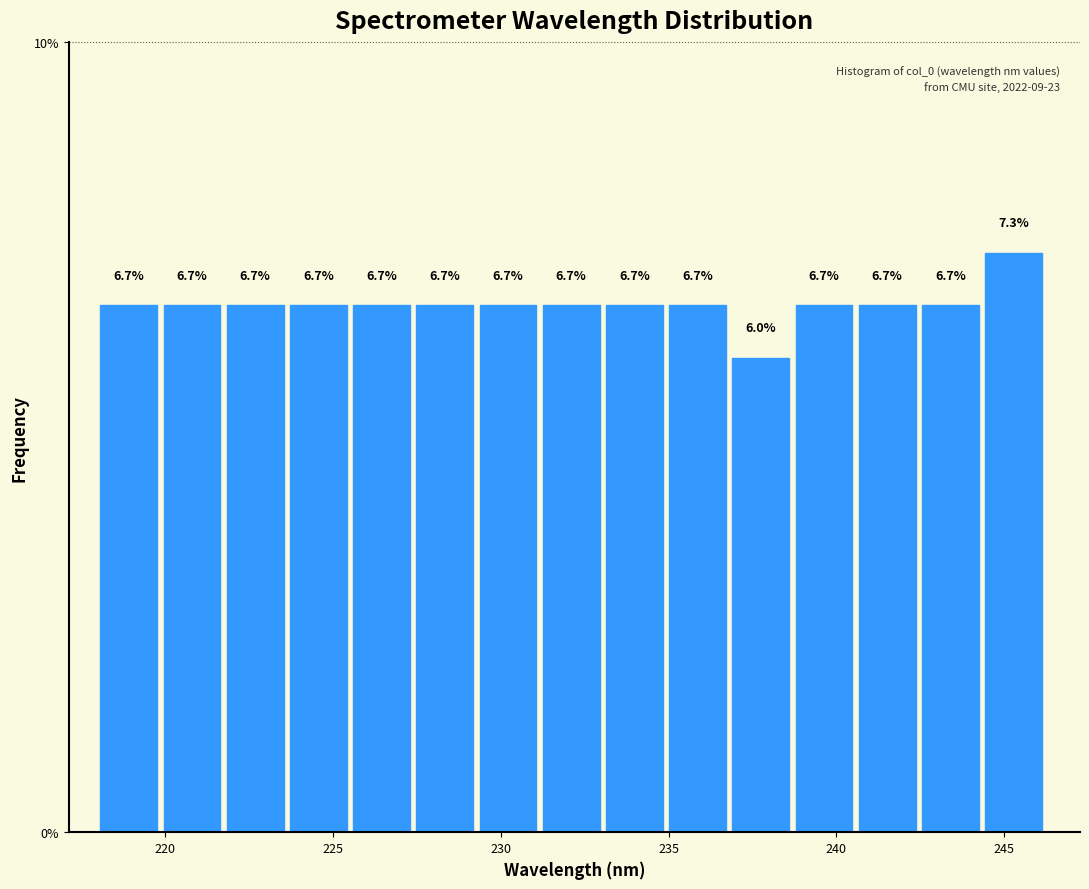

Read against the x-axis, roughly where is the centre of the tallest bar?

245.5